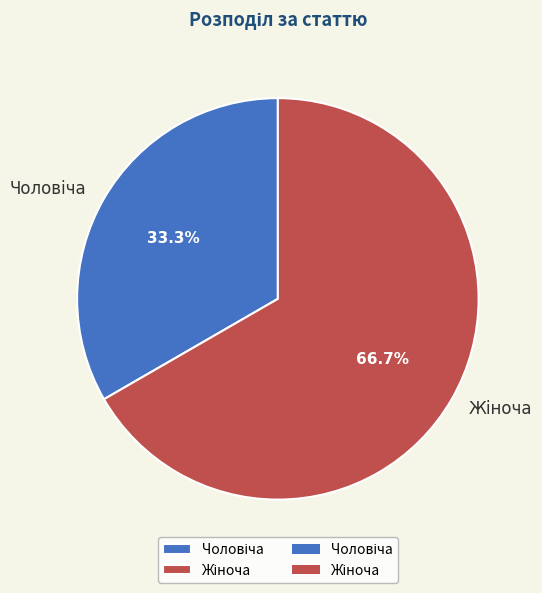

Does any single category account for the majority?

Yes